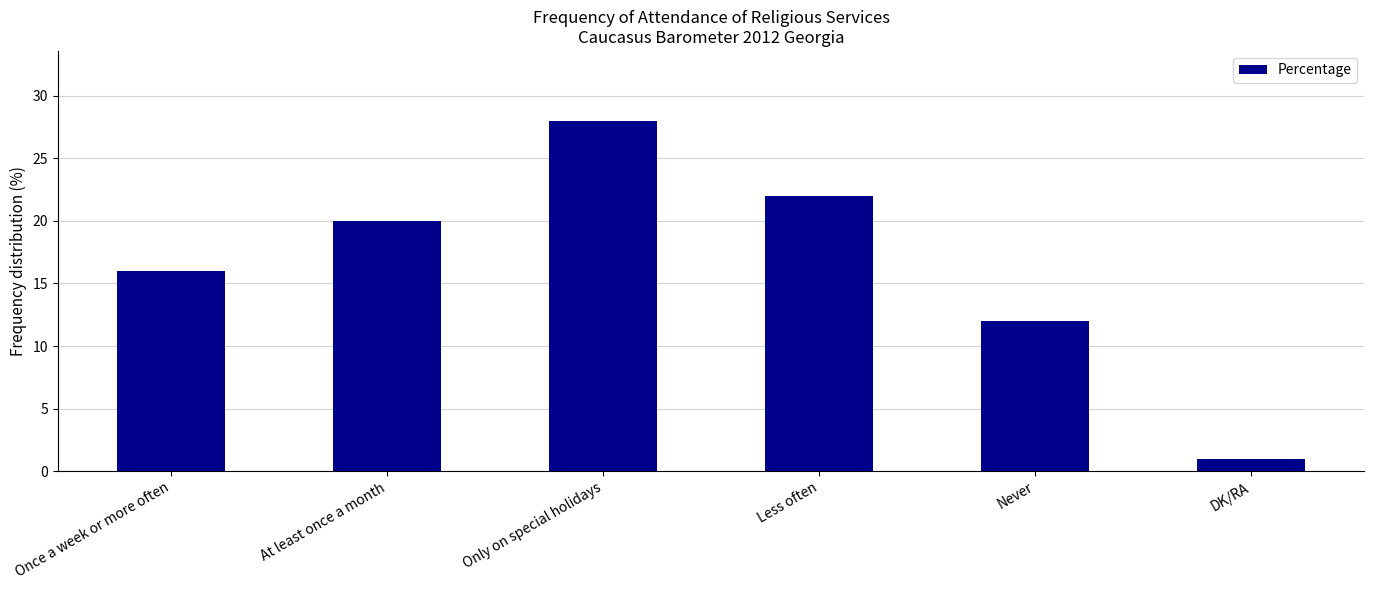

Which label corresponds to the smallest value in the chart?

DK/RA